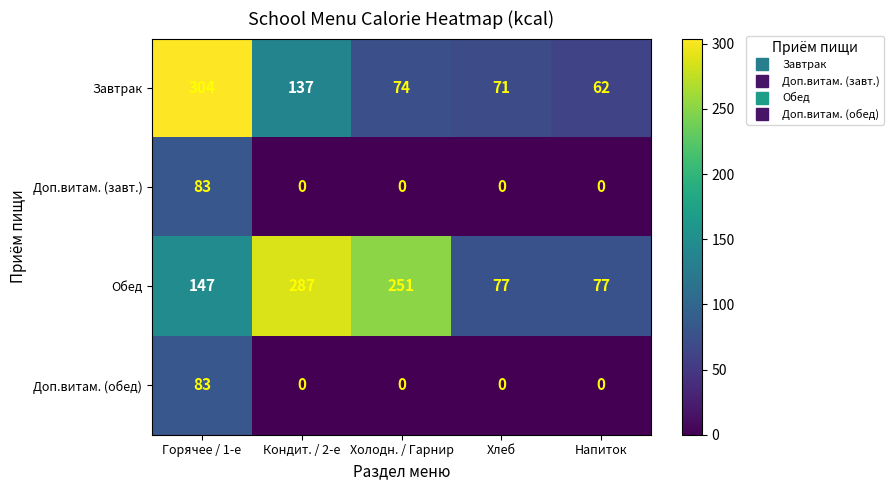

List the labels in order of Завтрак value, smallest first.

Напиток, Хлеб, Холодн. / Гарнир, Кондит. / 2-е, Горячее / 1-е